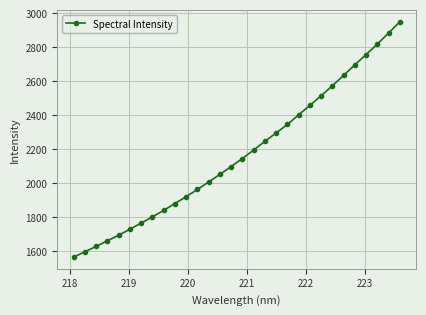

How many distinct data groups are displayed?

1